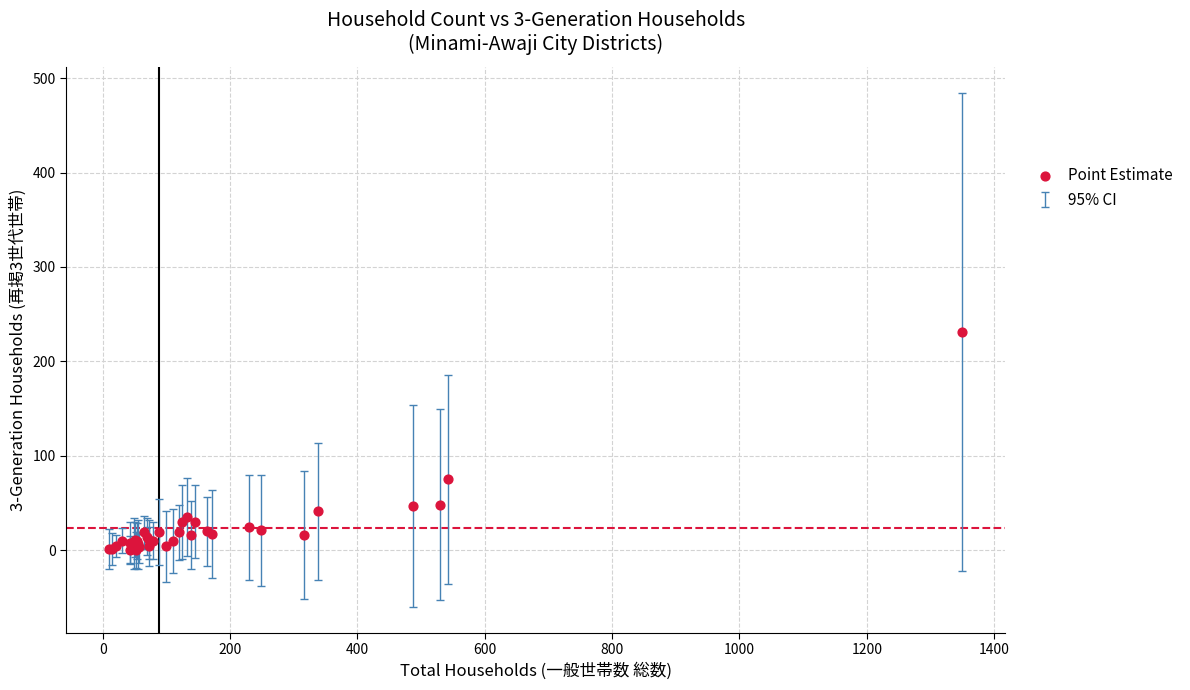

What Y value in the scatter plot is closest to 115?

75